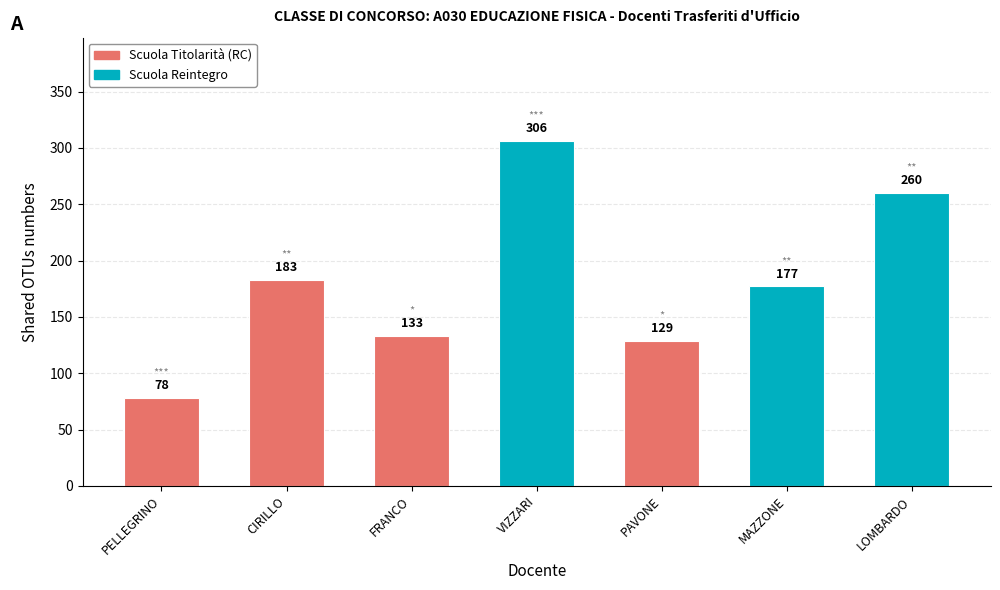

Reading left to right, extract all data points from this chart.

78	183	133	306	129	177	260